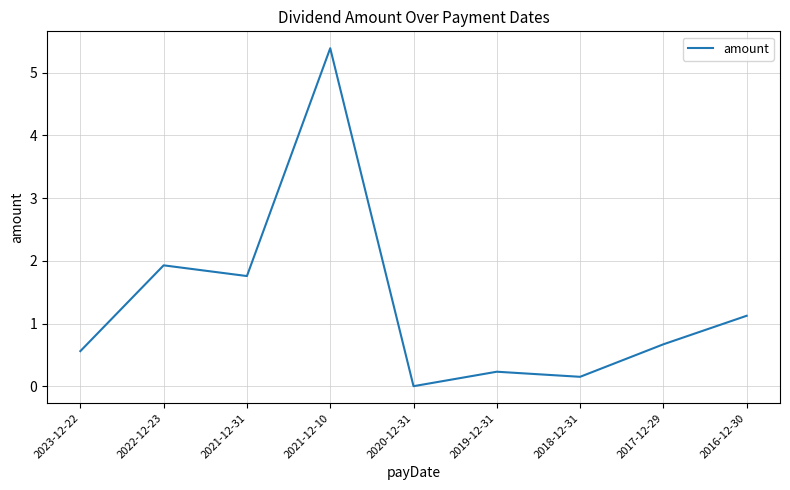

Which has a higher value, 2018-12-31 or 2022-12-23?

2022-12-23